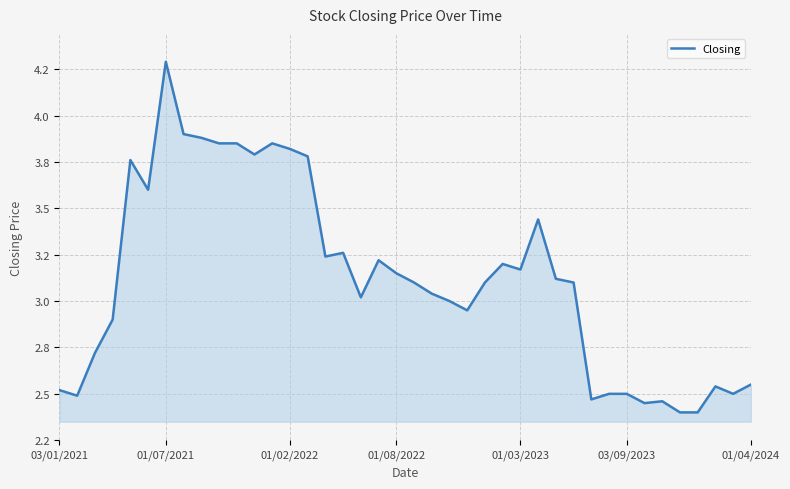

At which category does the chart reach its minimum across all series?

35